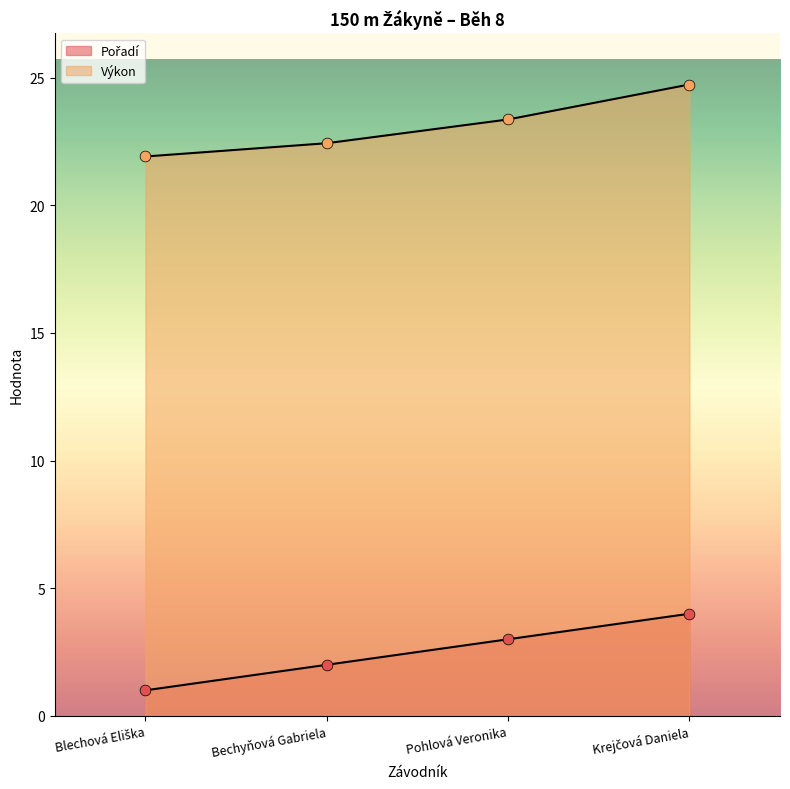

At which category is the sum across all series the highest?

Krejčová Daniela